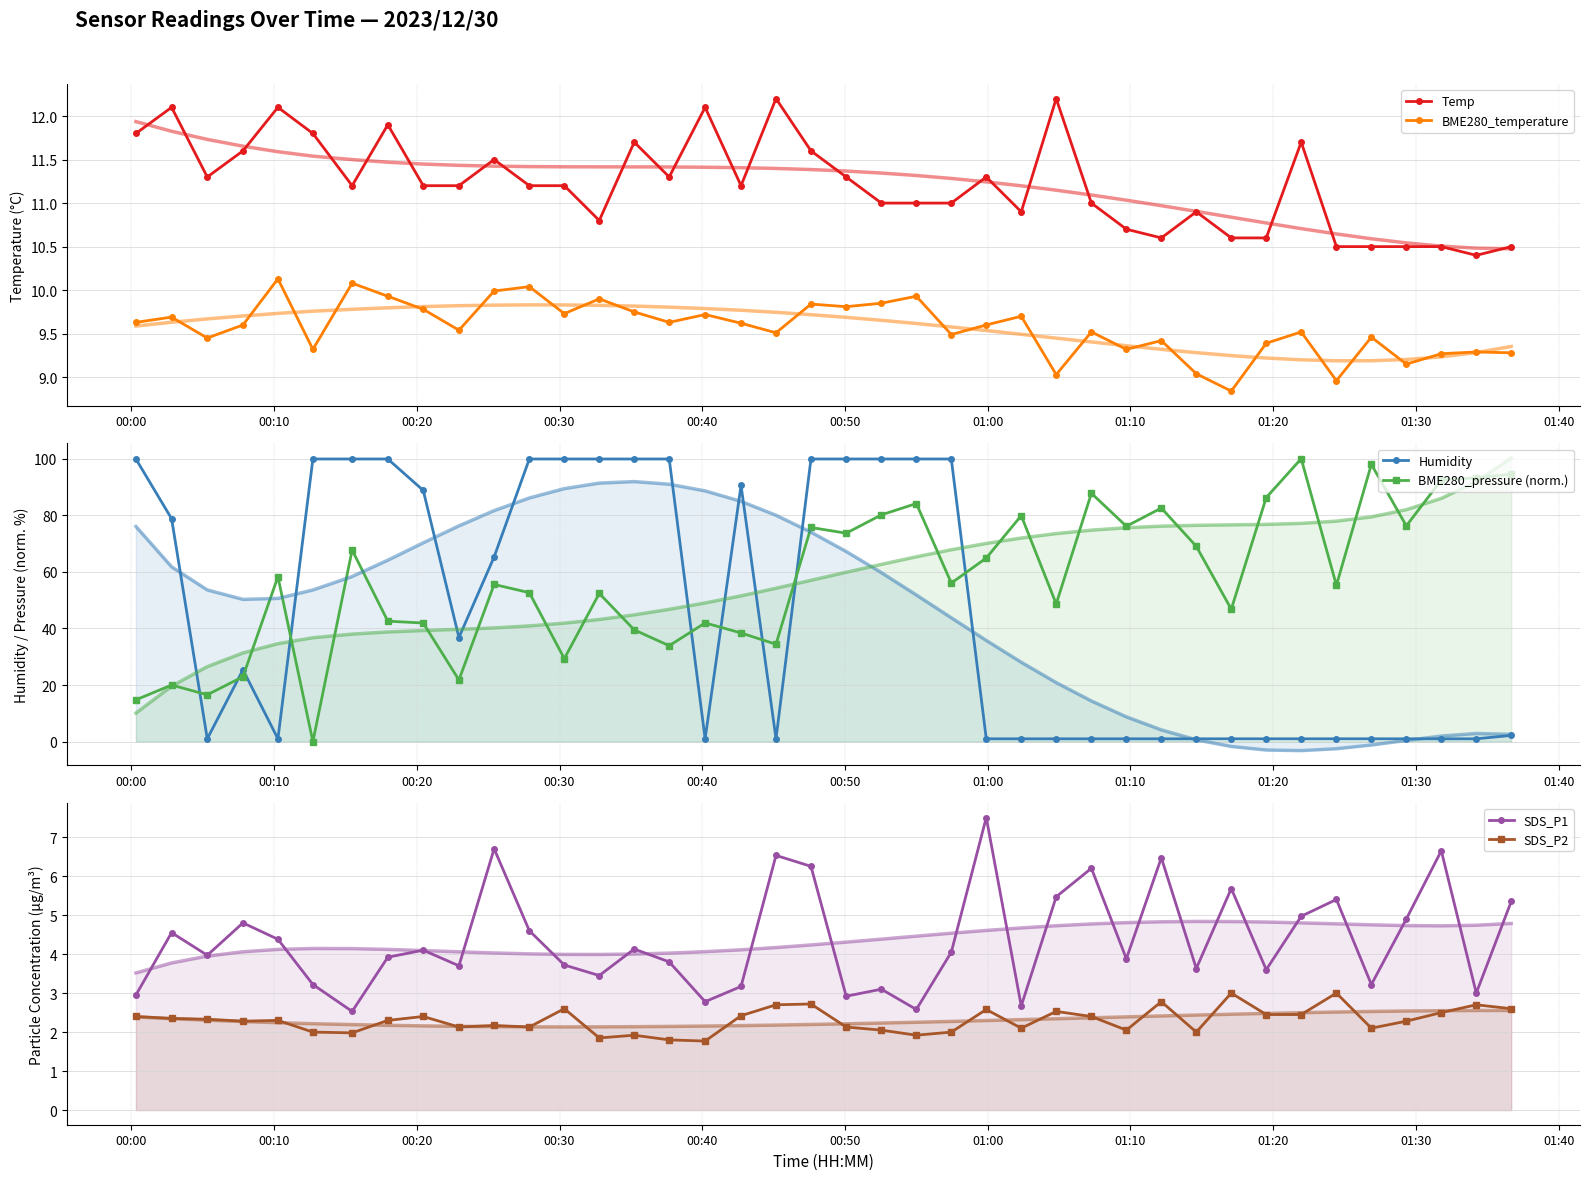

True or false: Temp and BME280_temperature intersect in this chart.

False